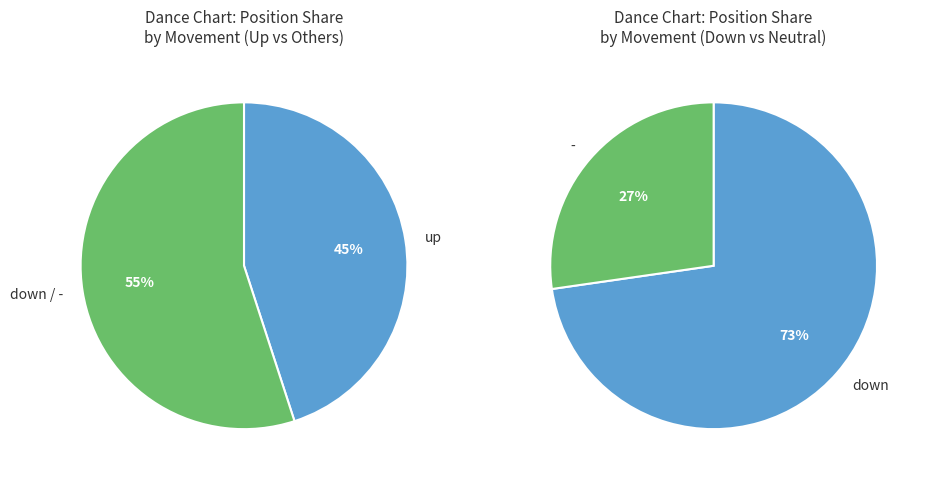

How many segments does this pie chart have?

3